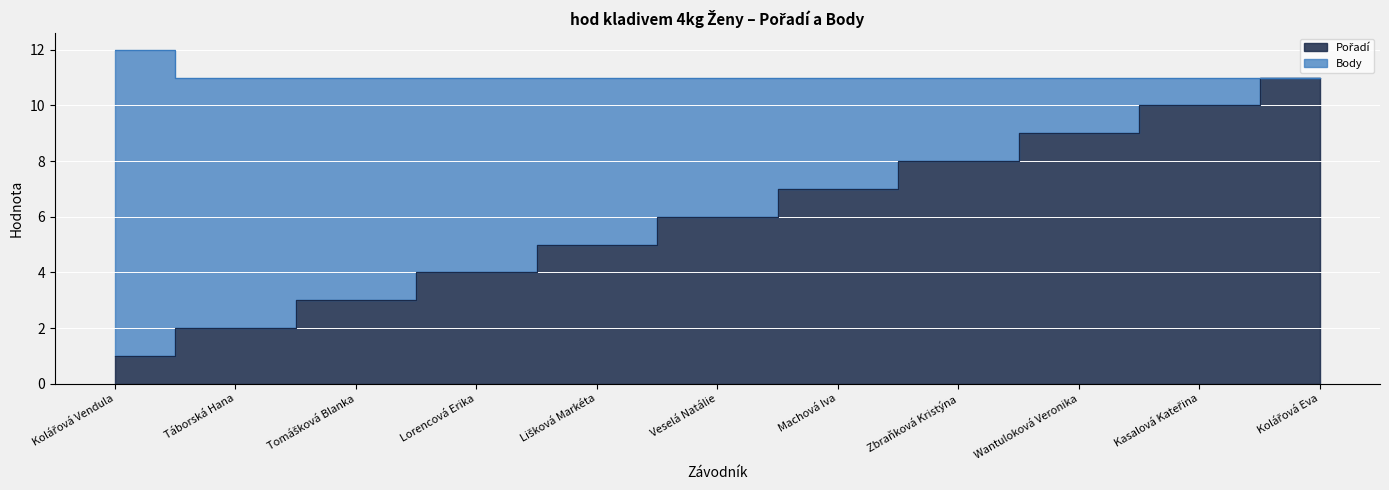

Is it true that the value at Wantuloková Veronika is 9?

True